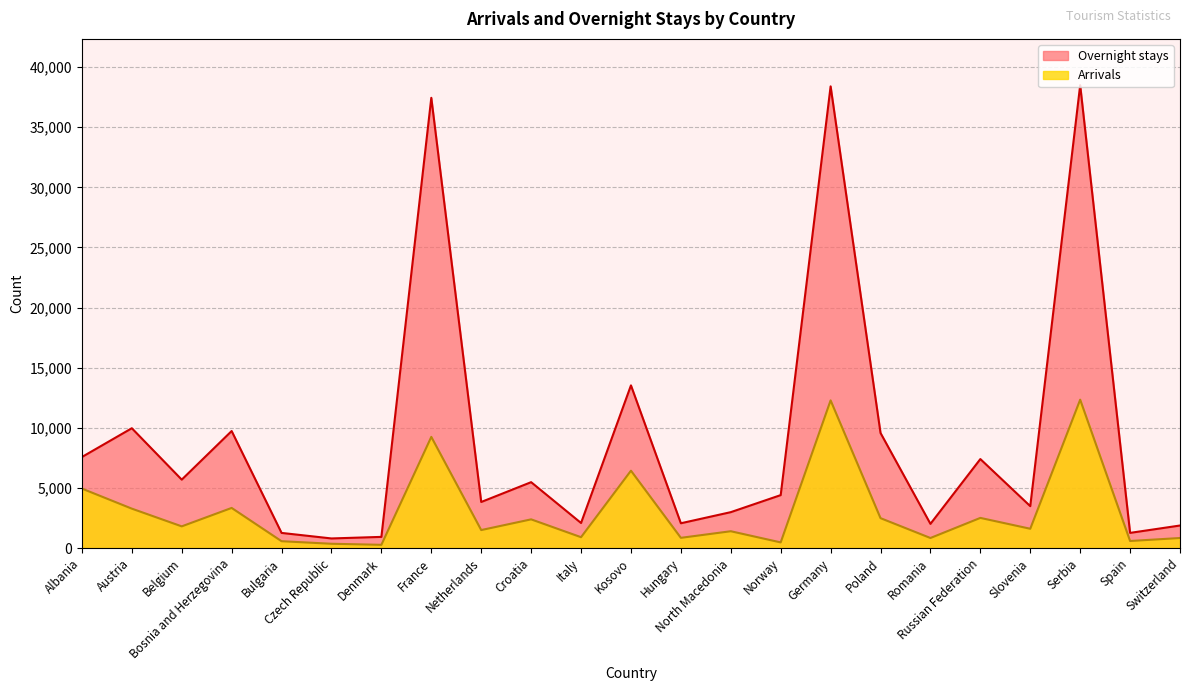

Is it true that Arrivals equals 835 at Romania?

True